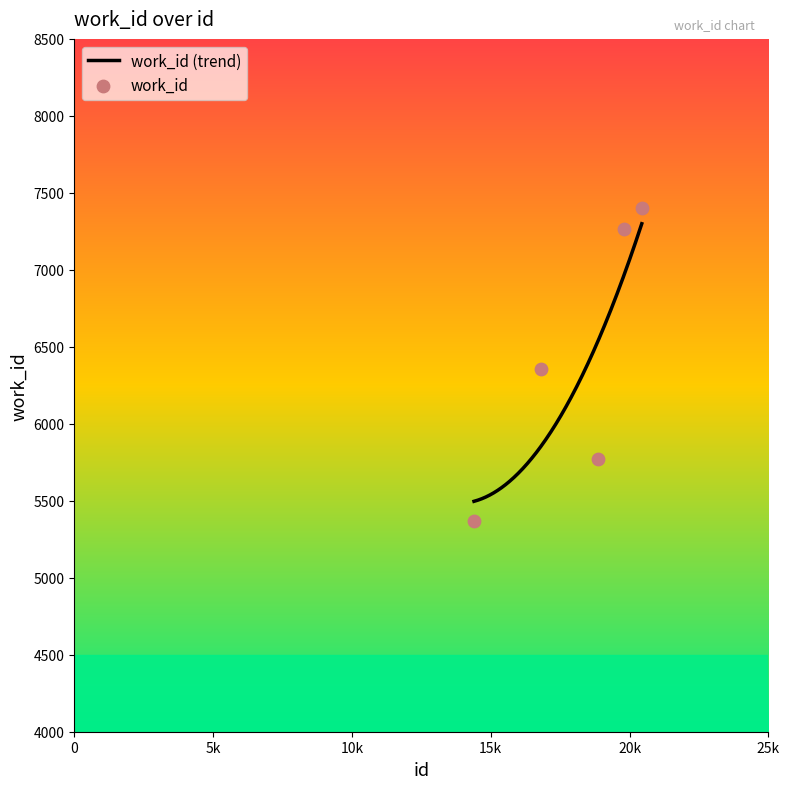

What is the change in value from 16814 to 19797?

+910